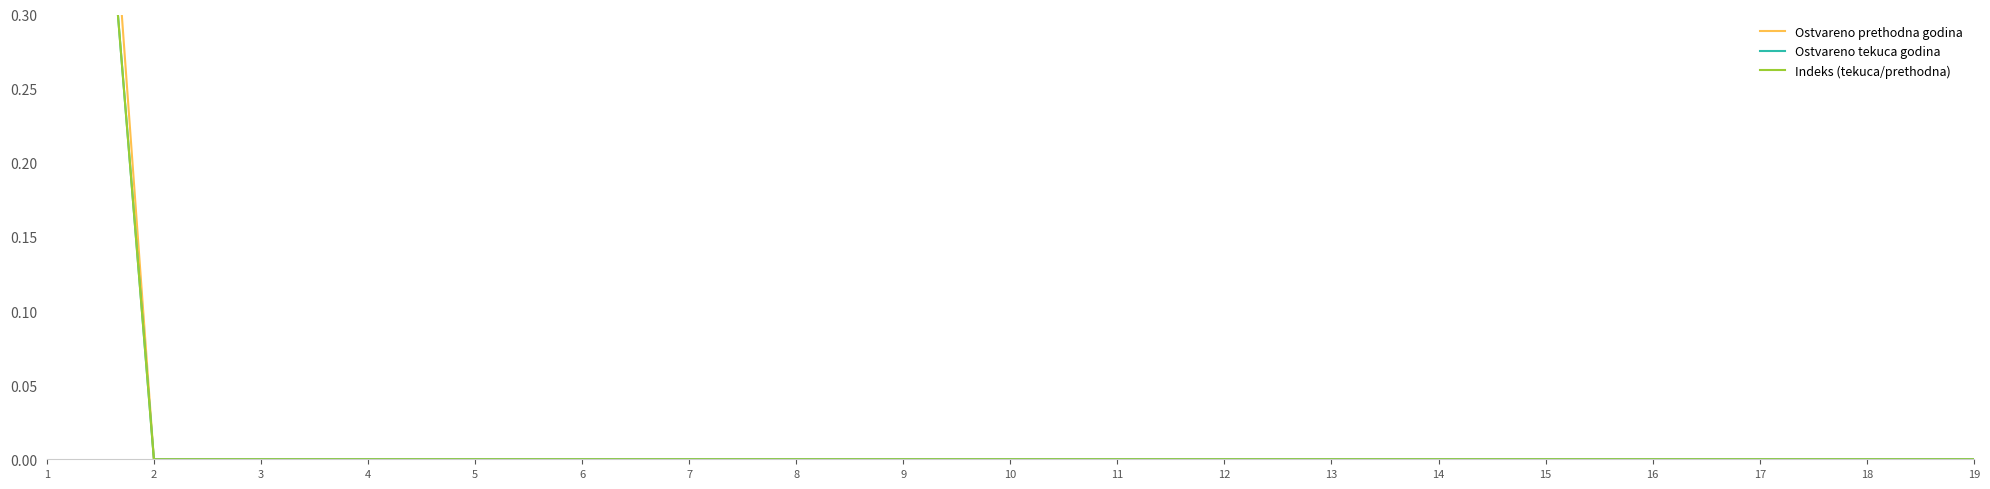

What is the highest value of the Ostvareno tekuca godina series?

0.9